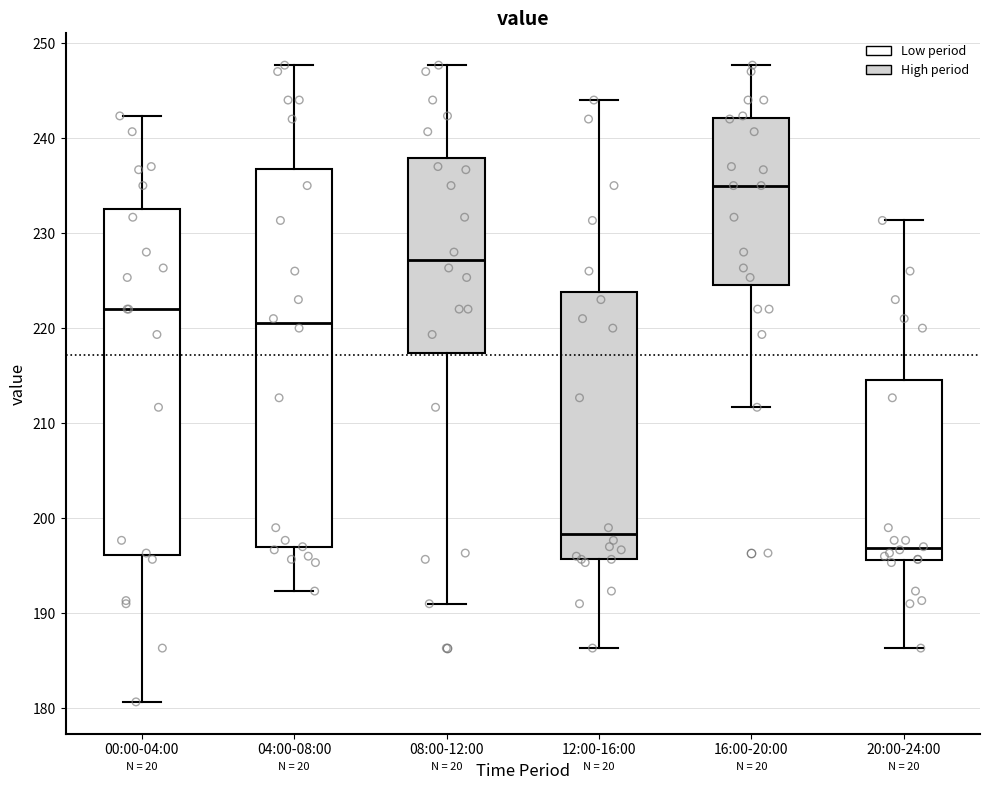

Where is the lower edge of the box for 20:00-24:00 on the y-axis? The values are not printed on the chart, so give them approximately, as read against the axis.

196